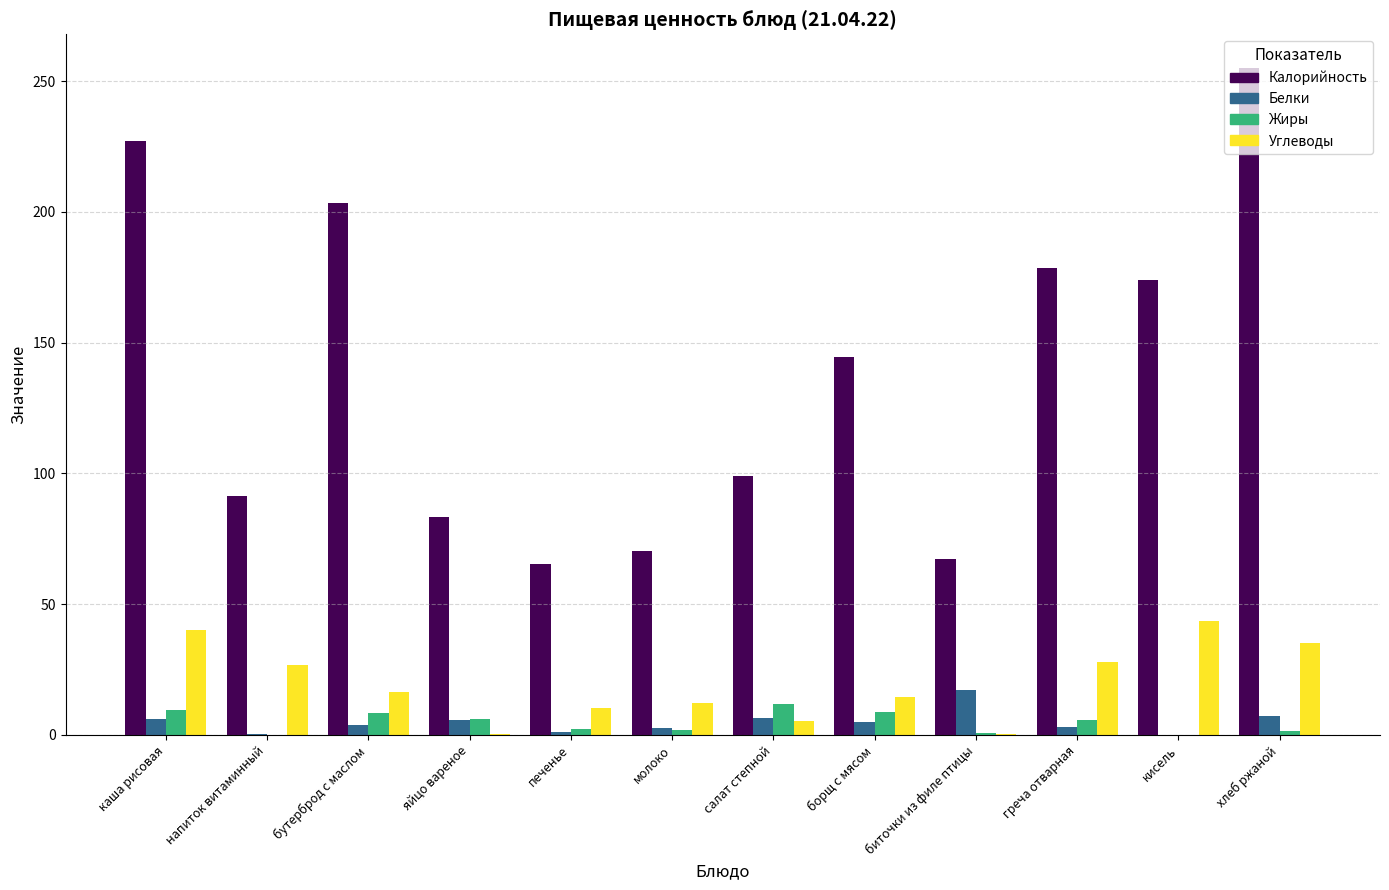

Which series has the largest range (max minus min)?

Калорийность